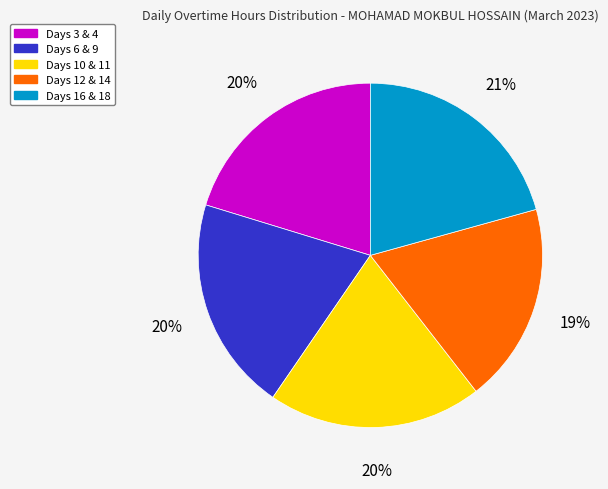

To the nearest percent, what is the difference between the largest and smallest slice percentages?

2%